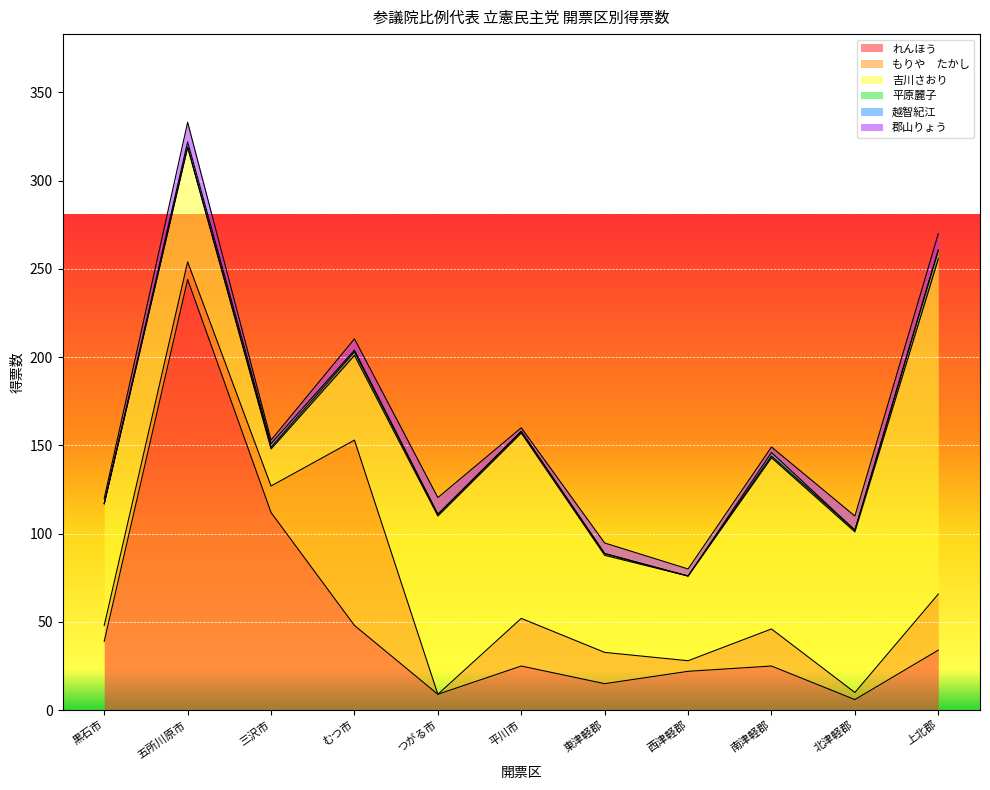

At which category does 越智紀江 reach its first local peak?

五所川原市